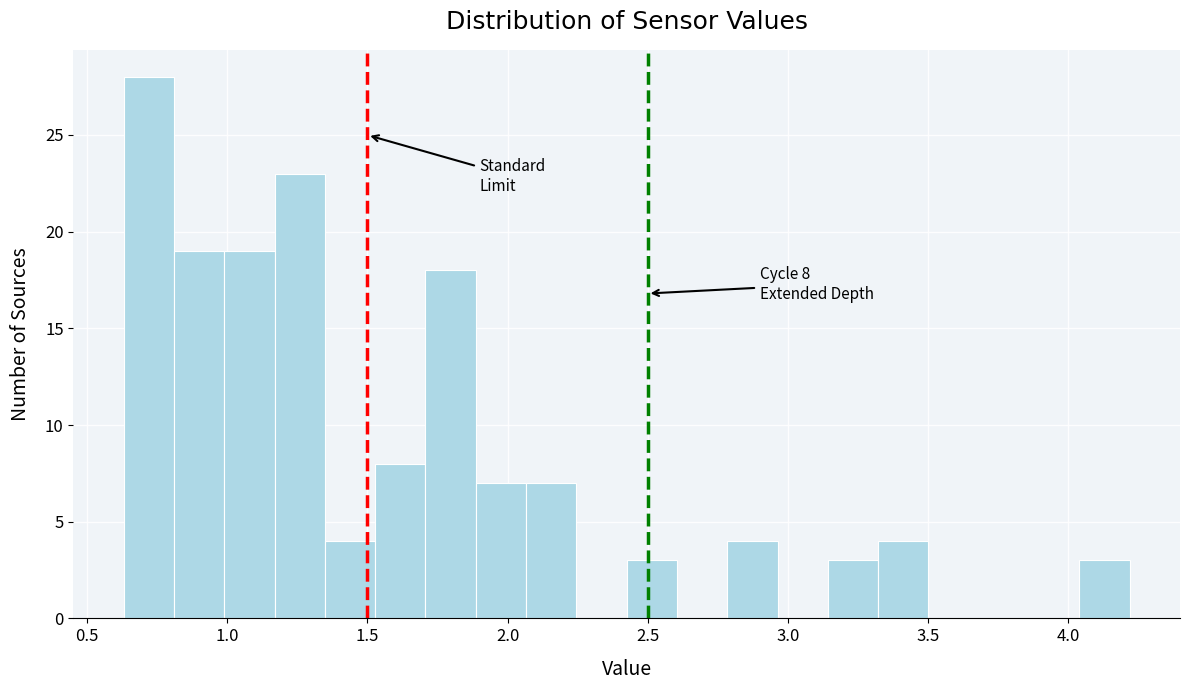

Around what value on the x-axis is the tallest bar? Give the approximate position of its centre, as read against the axis.

0.70